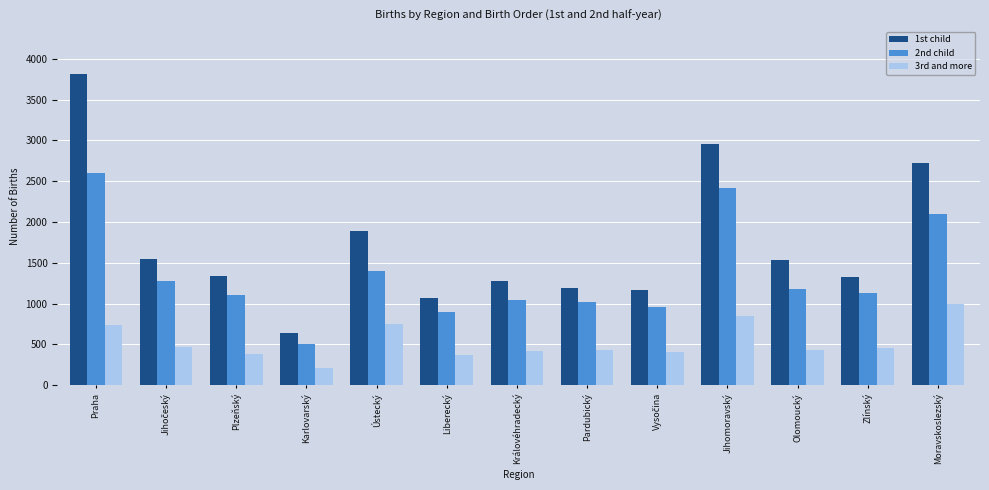

Rank the series by their average value, from lowest to highest.

3rd and more, 2nd child, 1st child